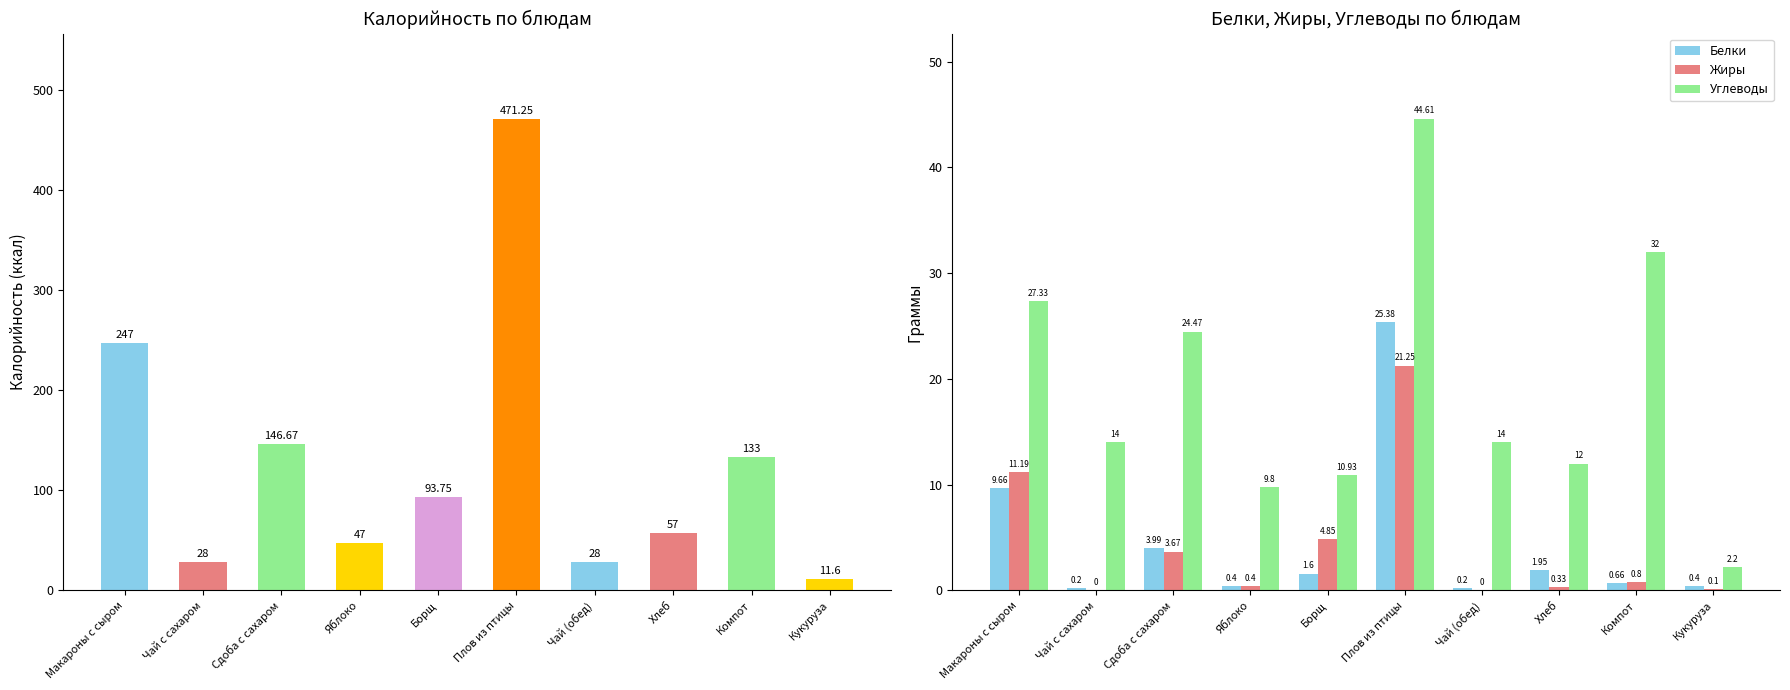

What is the label of the 1st bar from the right?

Кукуруза